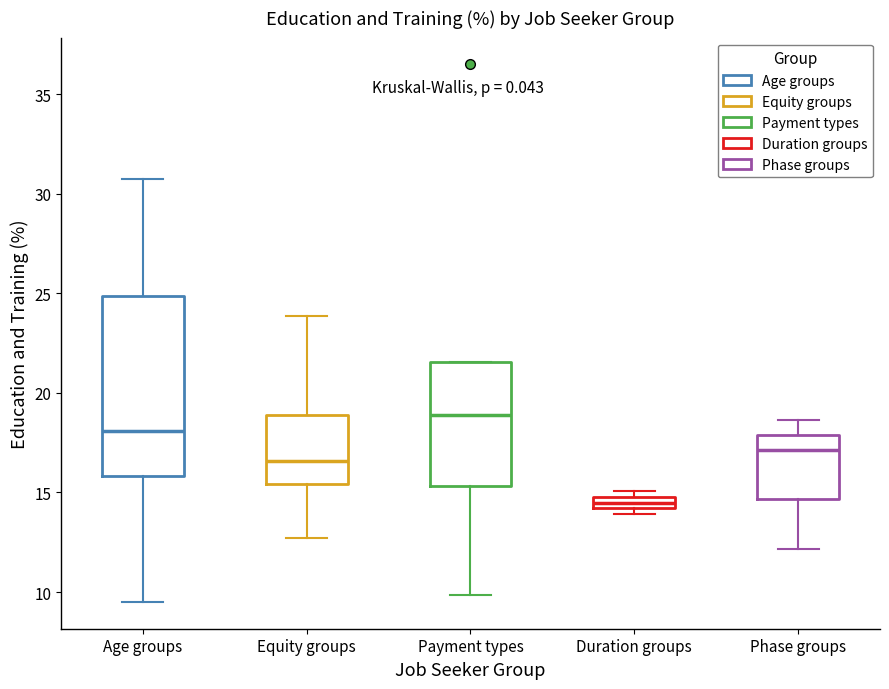

Which box is the tallest, from its lower edge to its upper edge?

Age groups